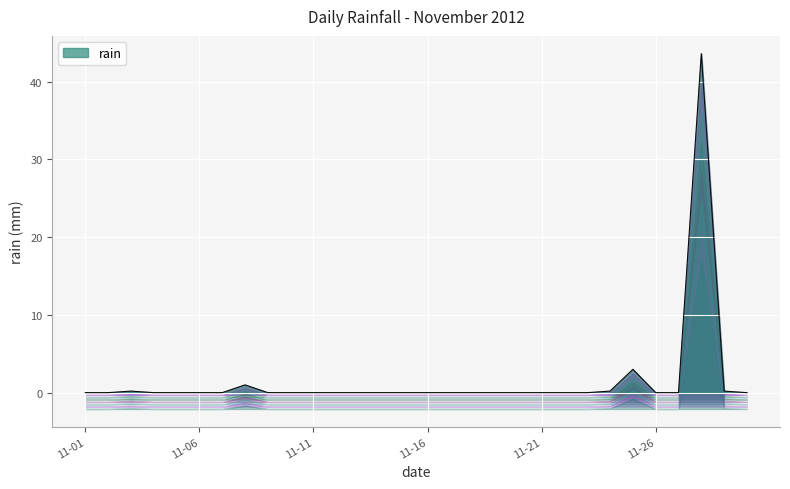

What is the difference between the second highest and minimum values?

3.0